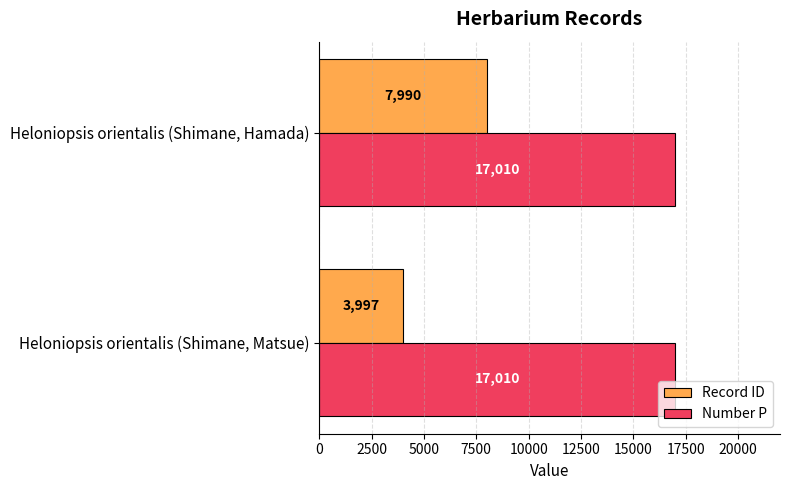

What is the sum of all Record ID values?

11987